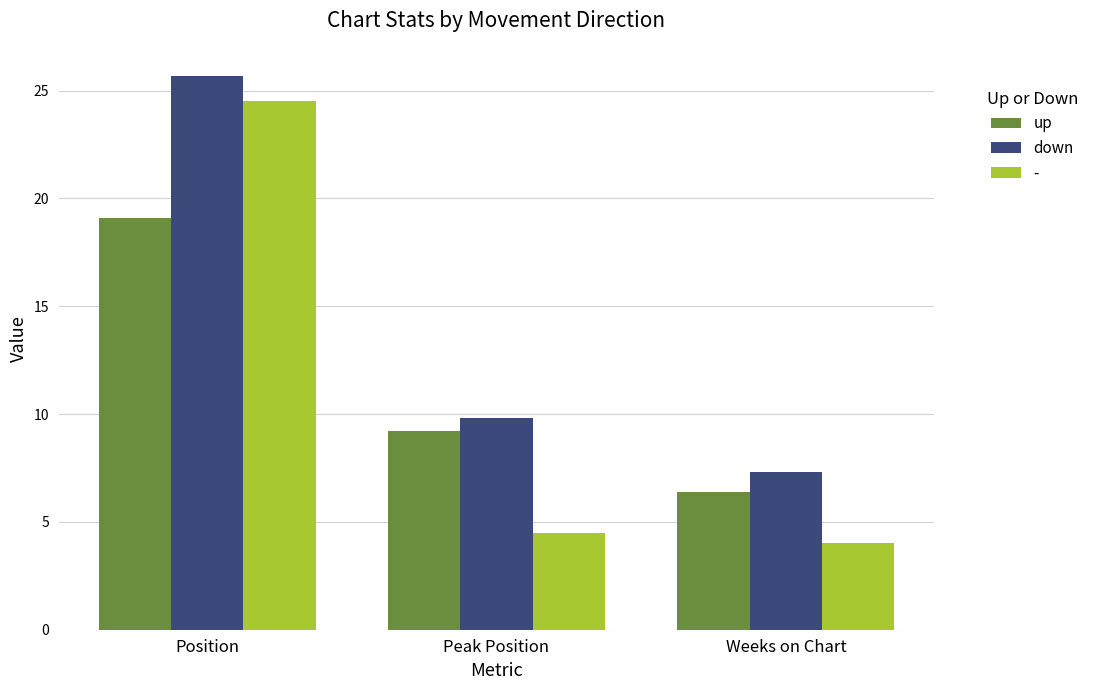

What are all the series names shown in the legend?

up, down, -